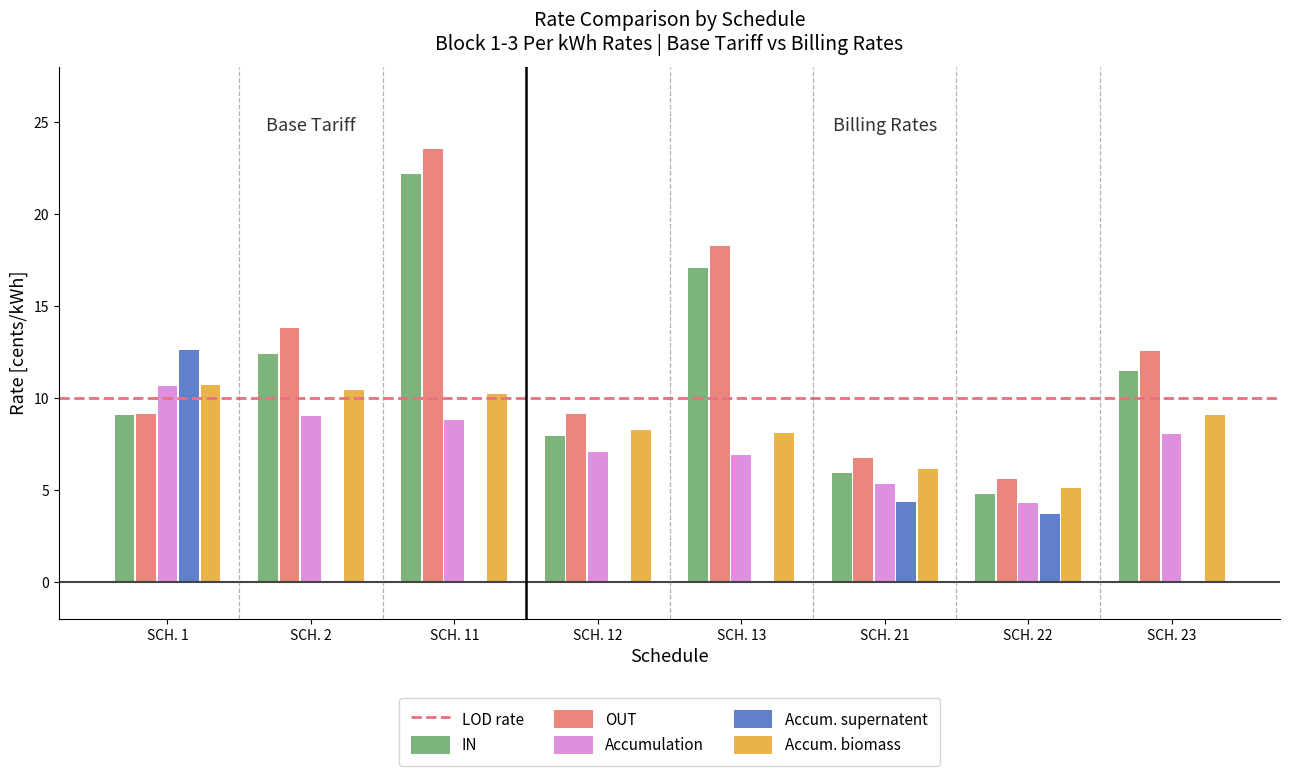

Count the number of categories in the chart.

8